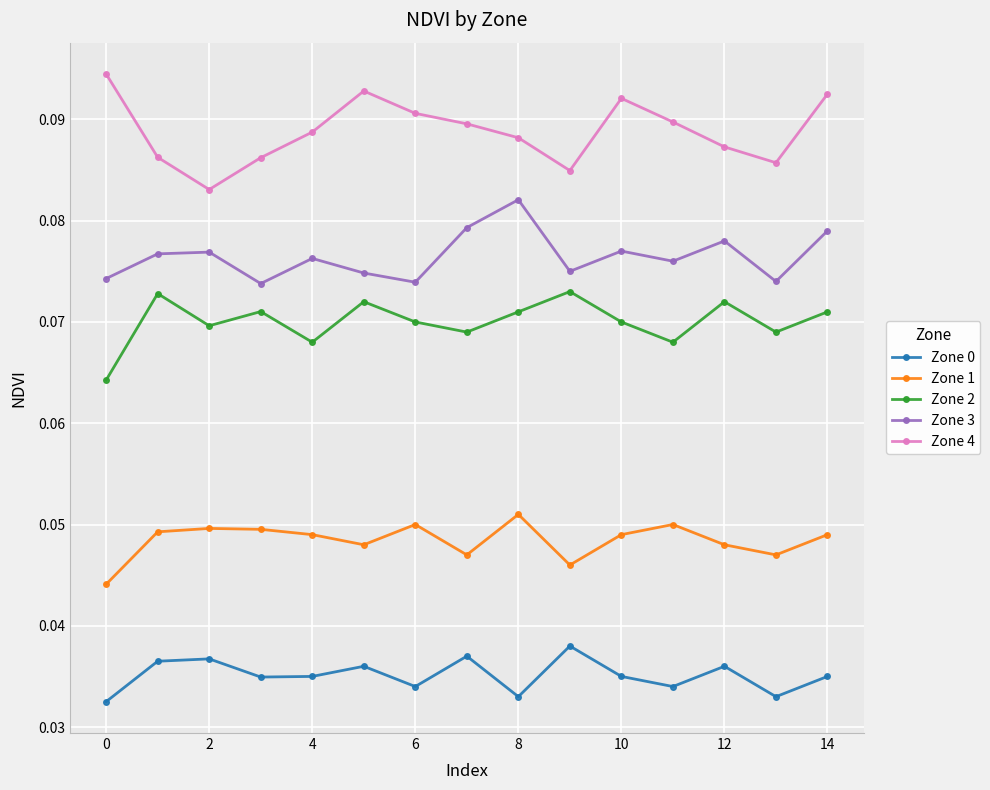

How many Zone 0 values are between 0 and 1?

15